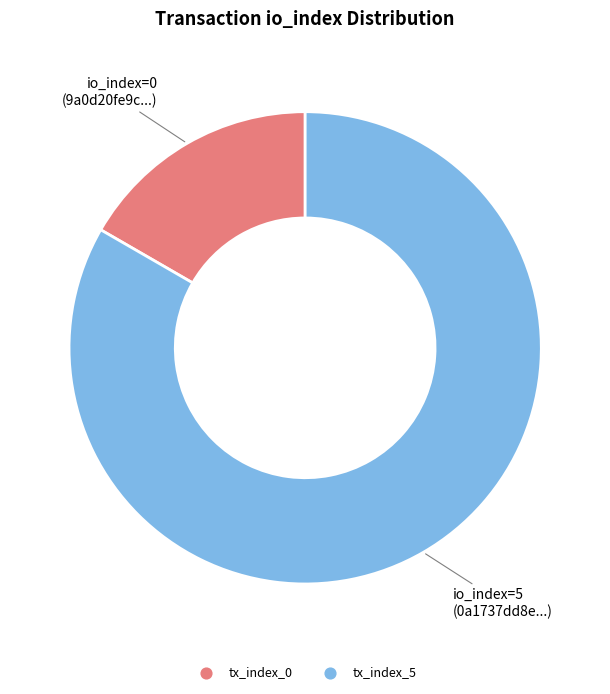

Which slice is the largest?

tx_index_5